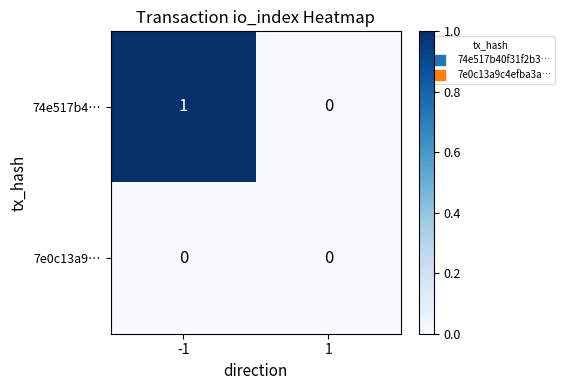

True or false: 7e0c13a9… has a value of 0 at 1.

True